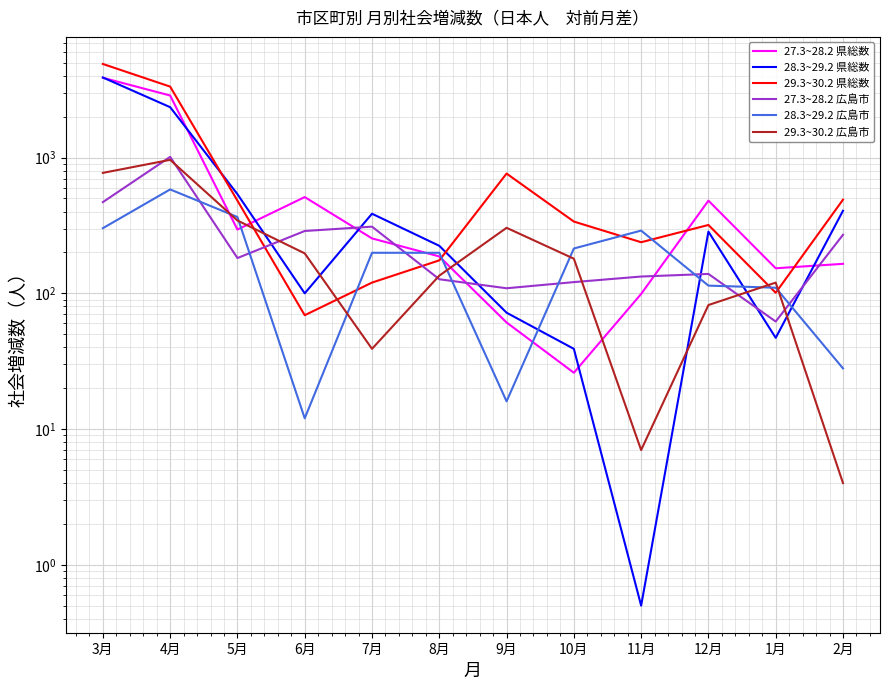

At which category is the sum across all series the highest?

3月